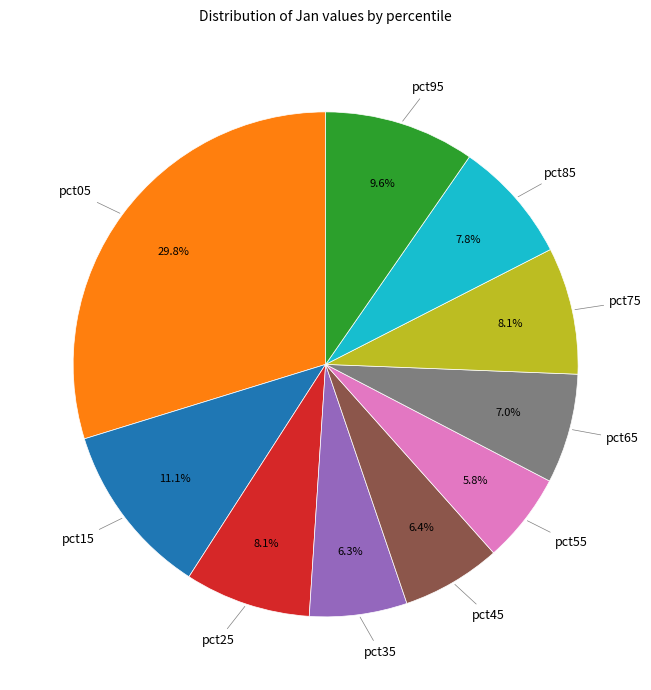

How many slices are in this pie chart?

10